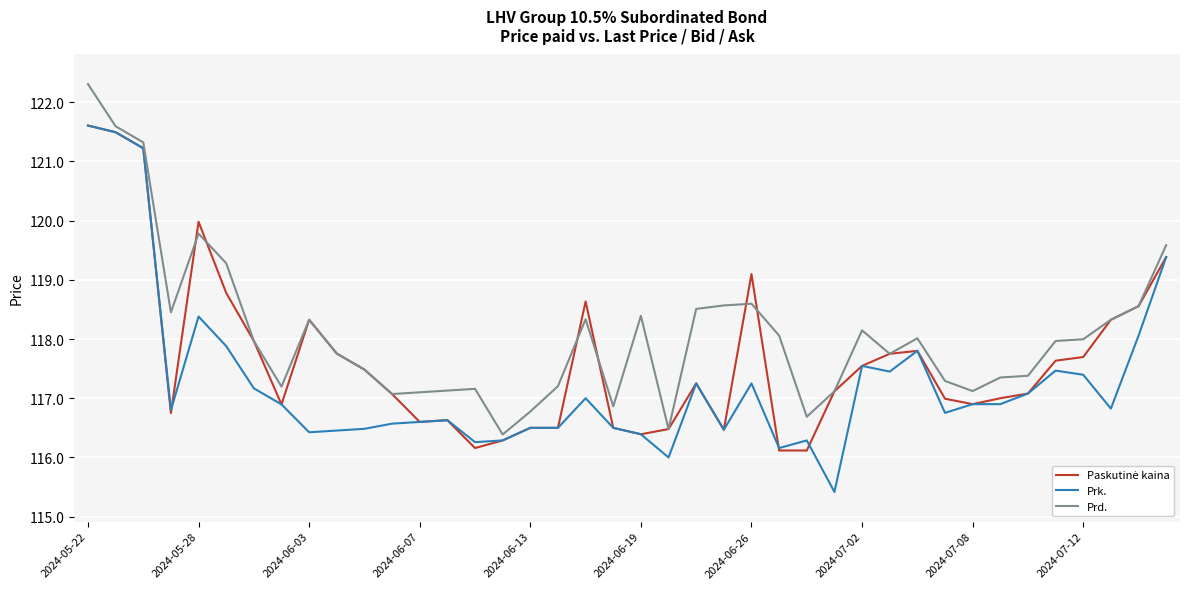

What is the smallest value displayed?

115.4